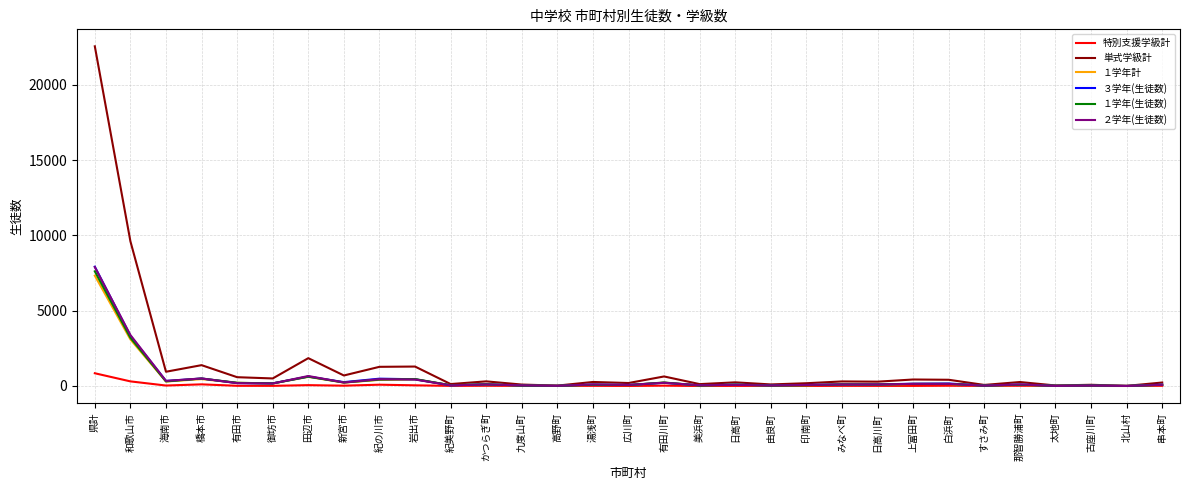

Which series has the largest range (max minus min)?

単式学級計